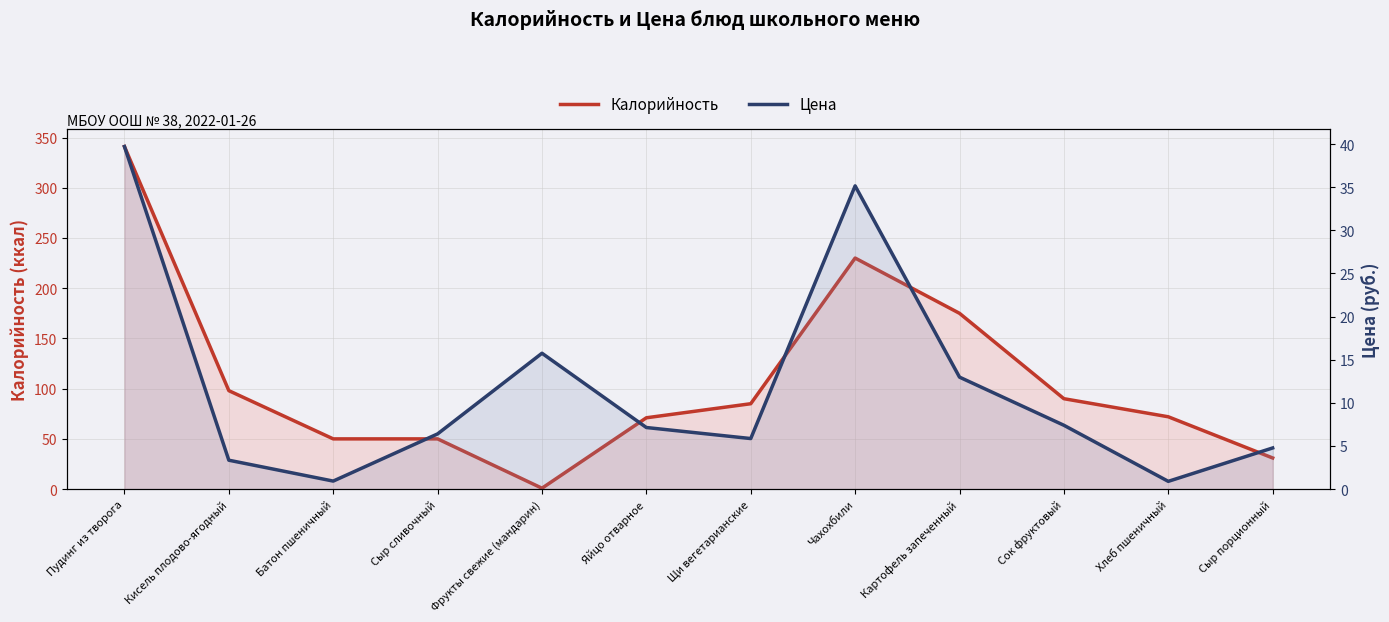

What is the approximate value of Цена at Чахохбили?

35.1